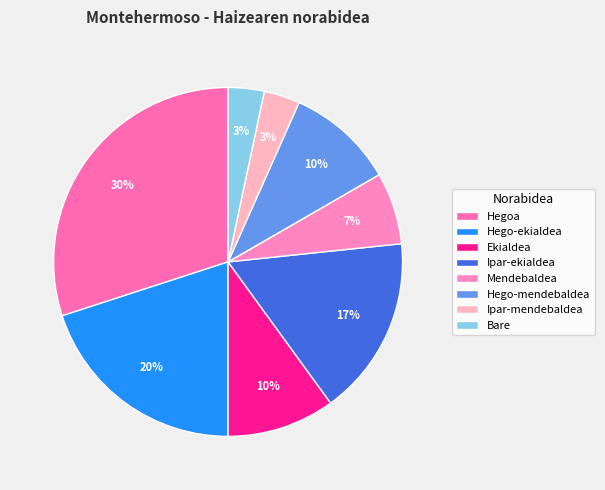

Does any single category account for the majority?

No